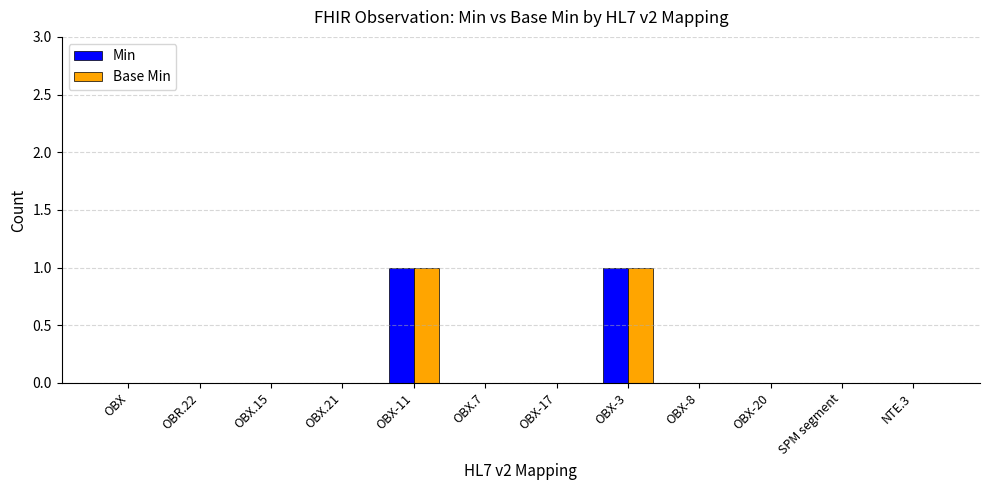

The value of Min at OBX.15 is 0. True or false?

True